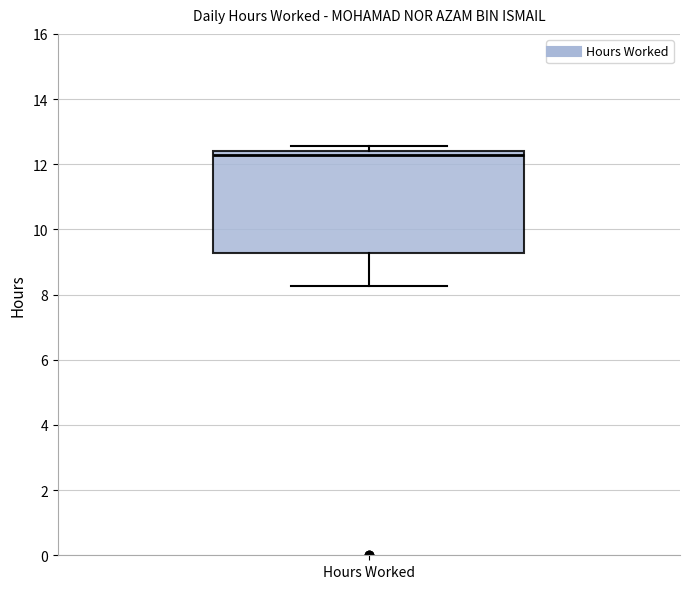

Transcribe this box plot: give where the median line is, the range the box spans, and where the two whiskers end, as read against the y-axis. The values are not printed on the chart, so give them approximately, as read against the axis.

median 12.2, box 9.2 to 12.4, whiskers 8.2 to 12.6